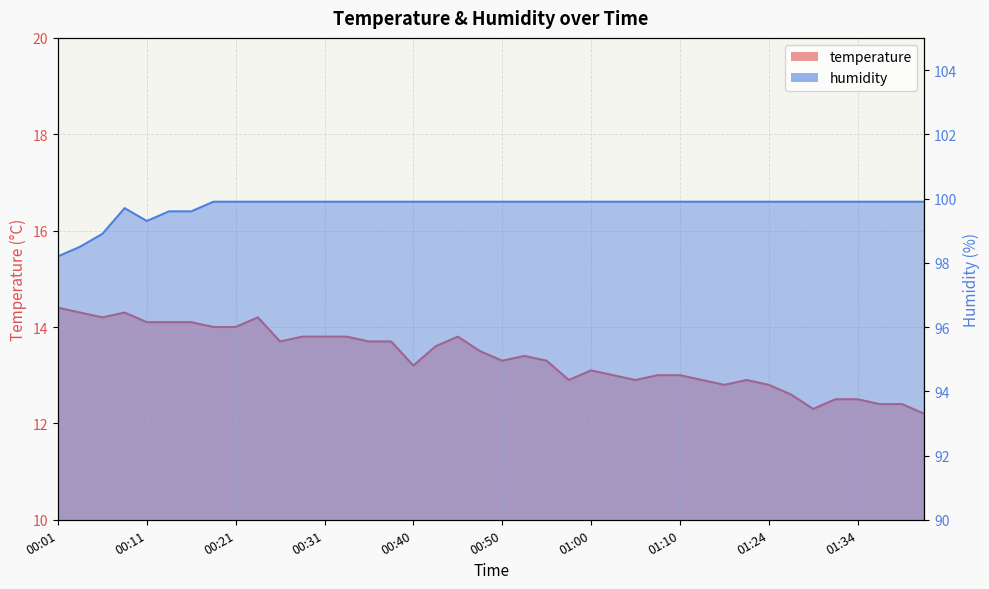

What is the label of the 19th point from the right?

00:53